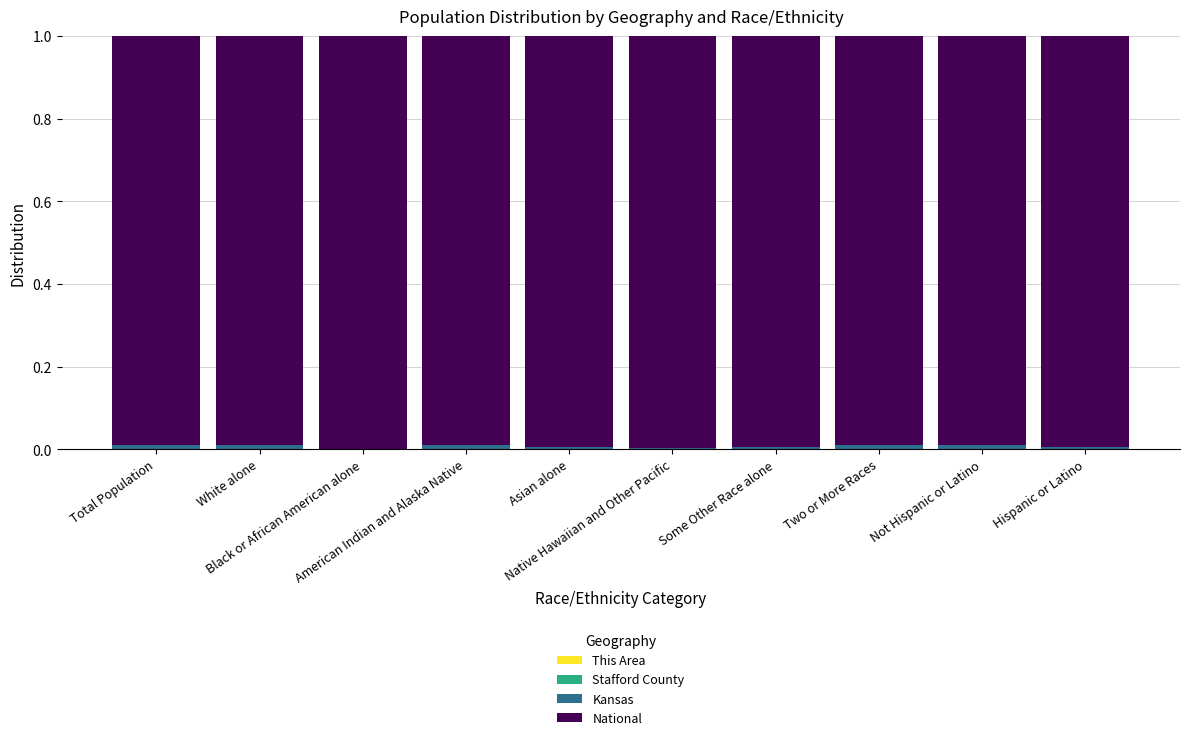

Are the bars horizontal?

No